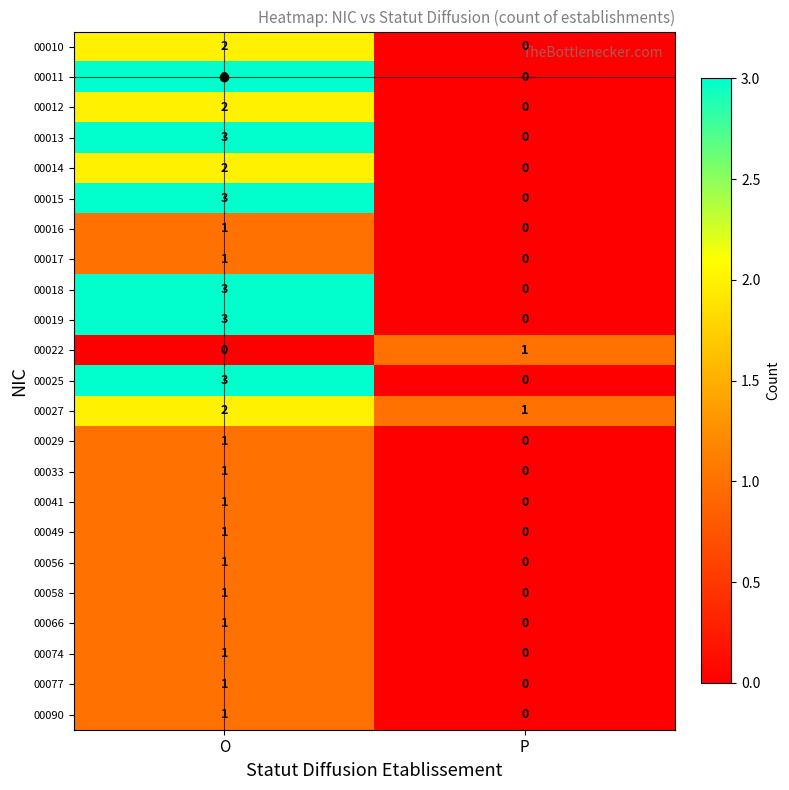

Is the value of 00041 at O greater than the value of 00033 at P?

Yes